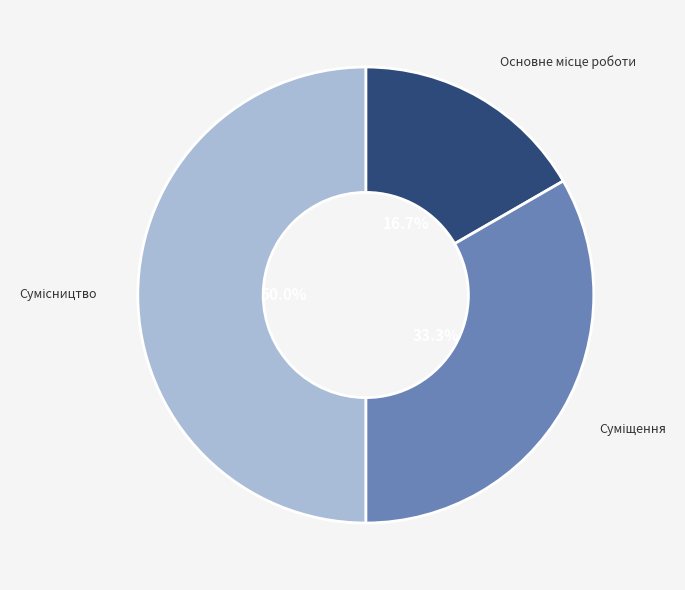

Approximately how many times larger is the value at Суміщення compared to Основне місце роботи?

2.0